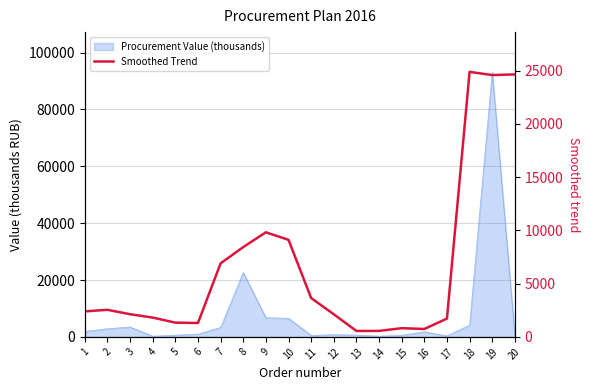

What is the difference between the values at 1 and 15?

1579